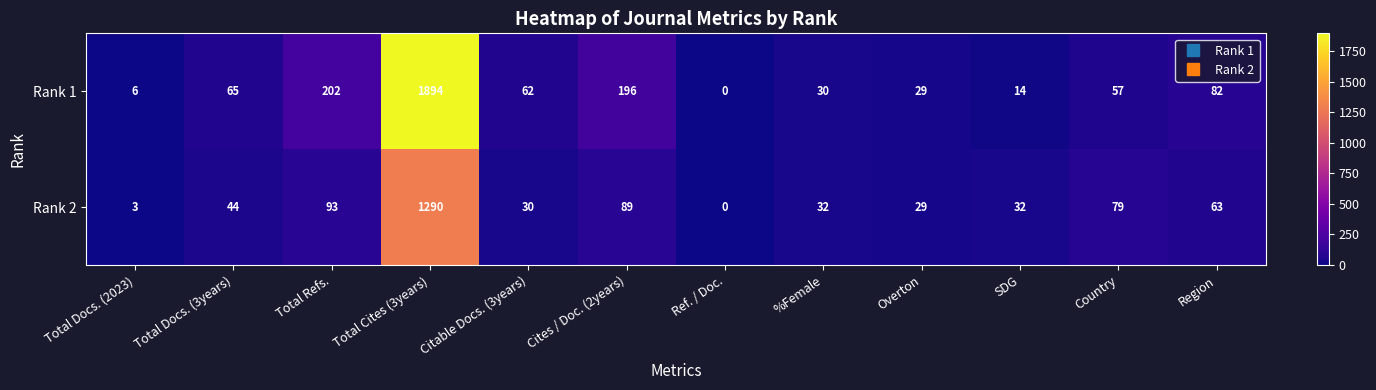

How many values in the Rank 1 series are below 62?

6